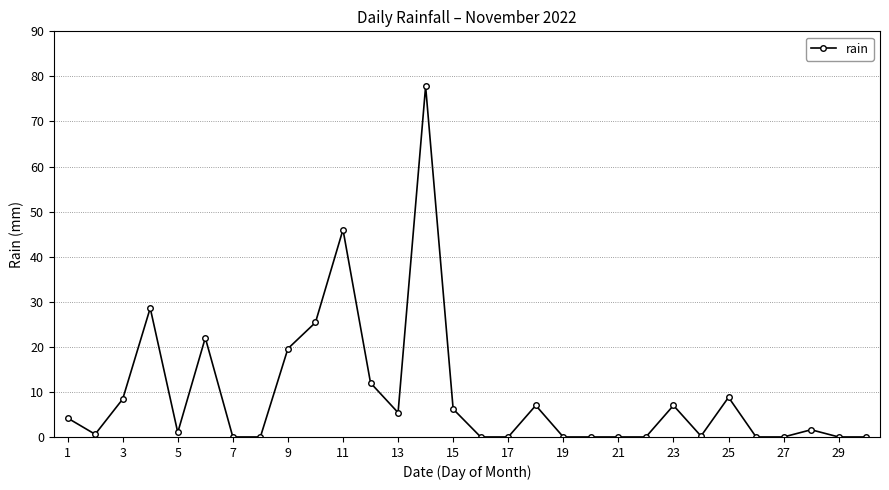

Does the chart have visible grid lines?

Yes